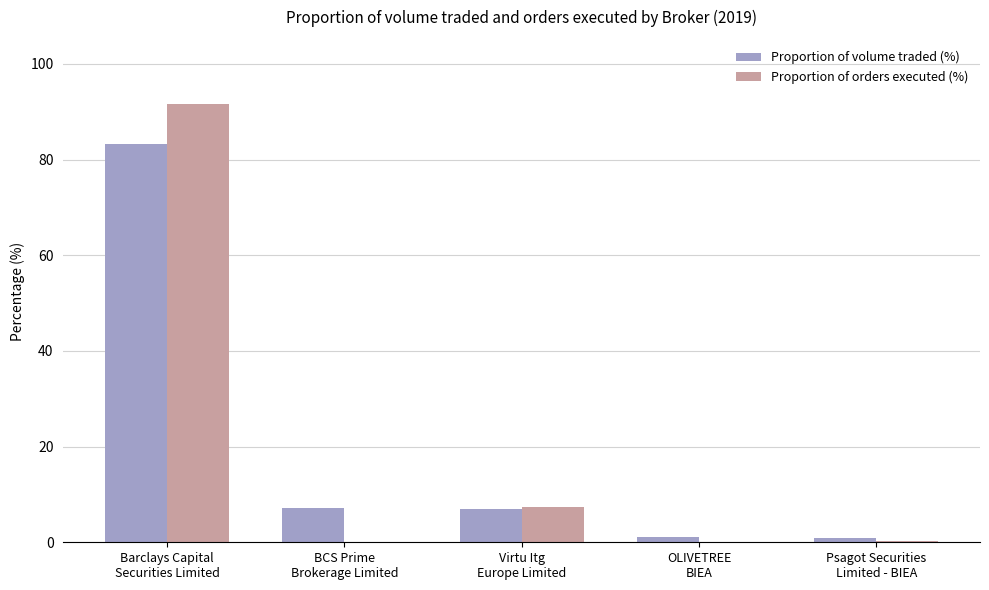

What is the maximum value shown in the chart?

91.6